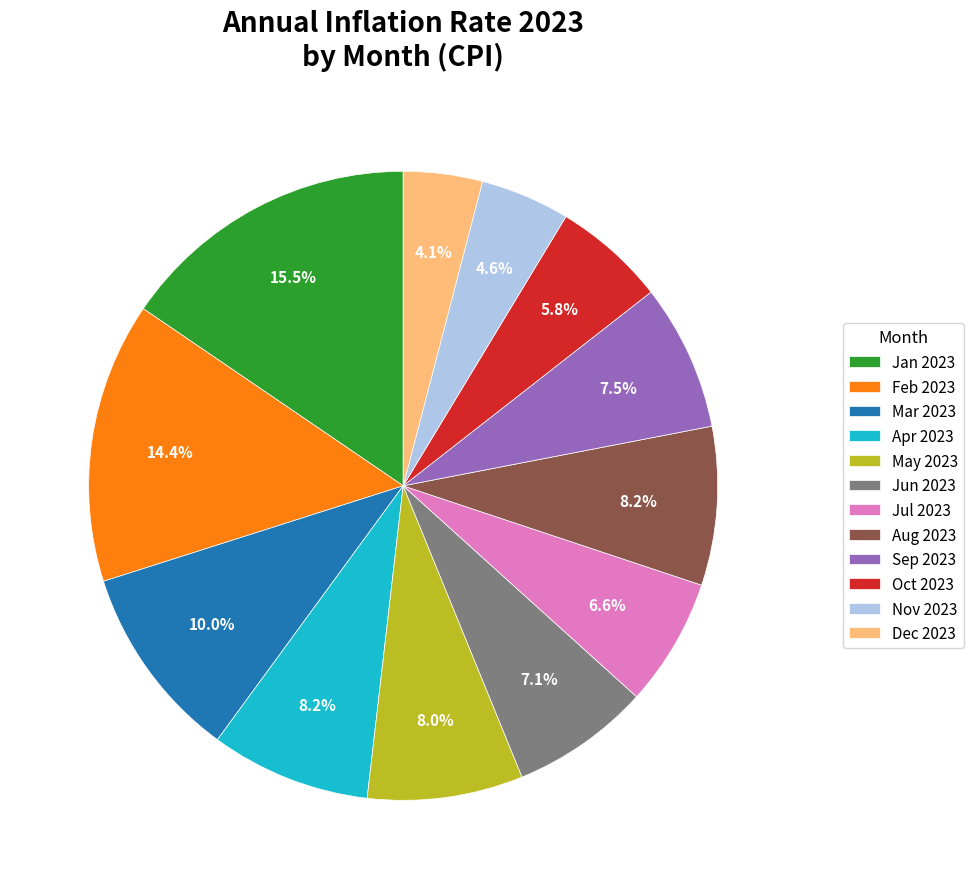

What is the total percentage of Jul 2023 and Jun 2023?

13.7%